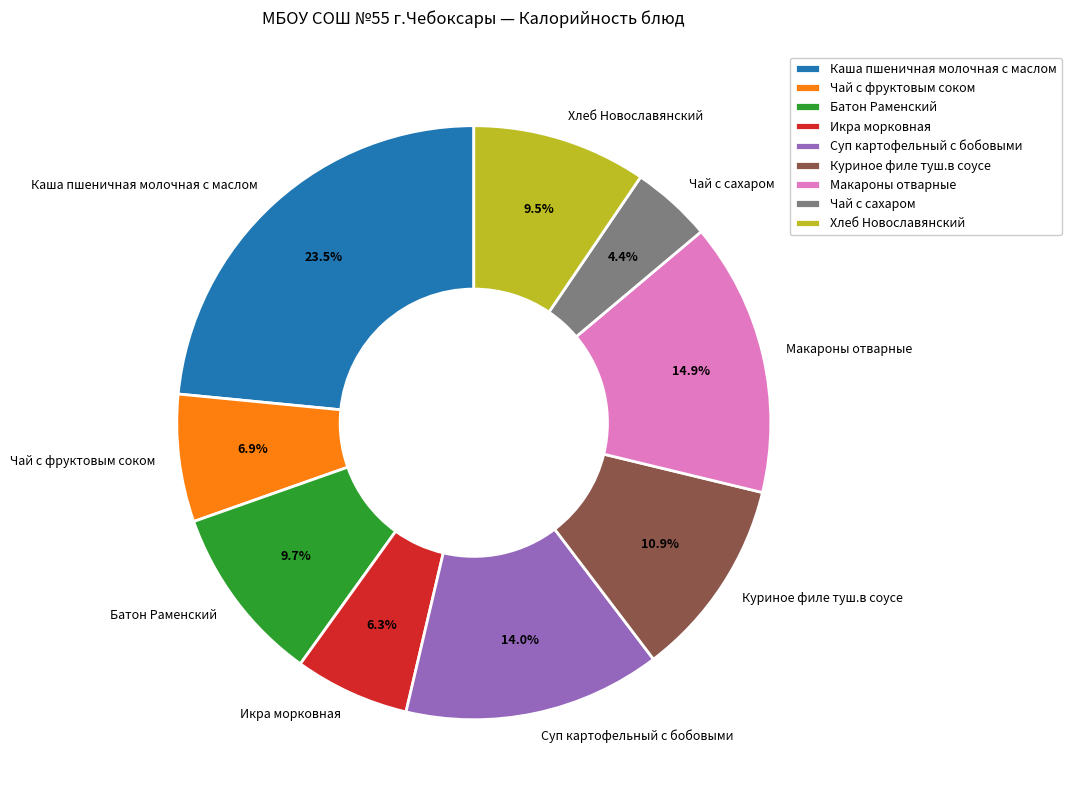

What portion of the pie excludes Куриное филе туш.в соусе?

89.1%